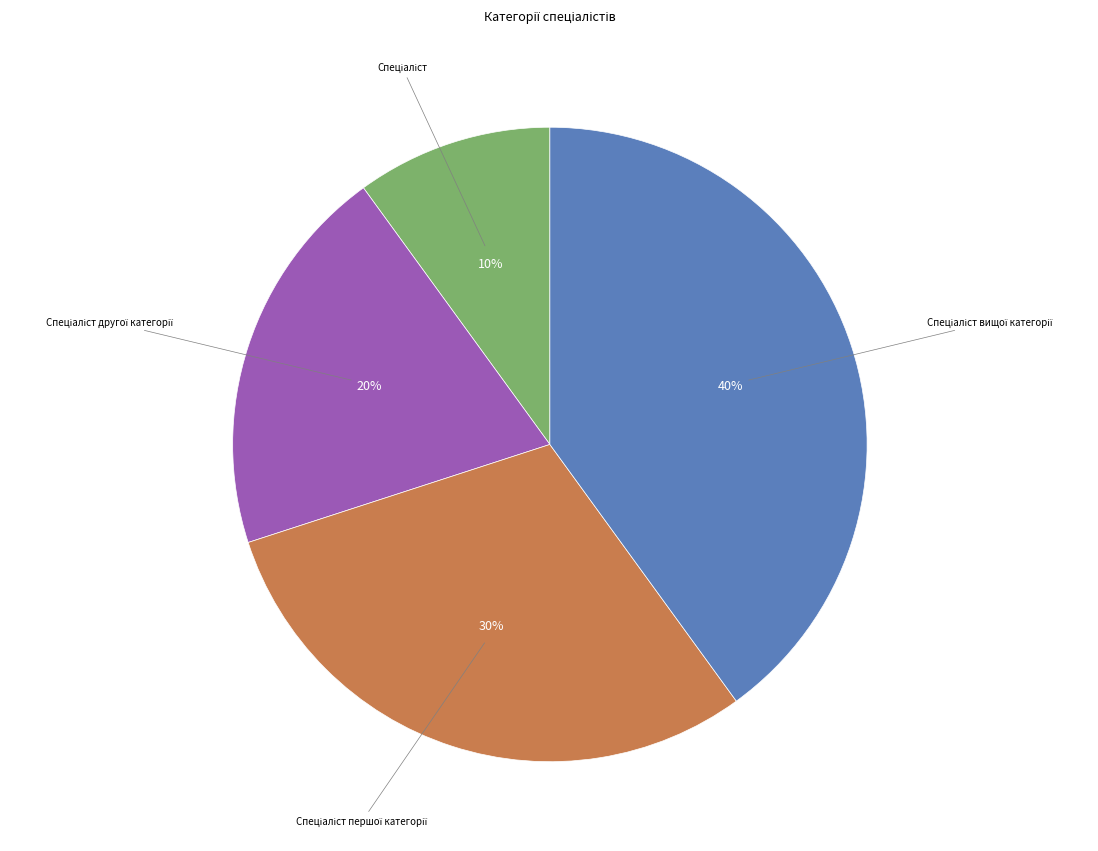

To the nearest percent, what is the average slice percentage?

25%